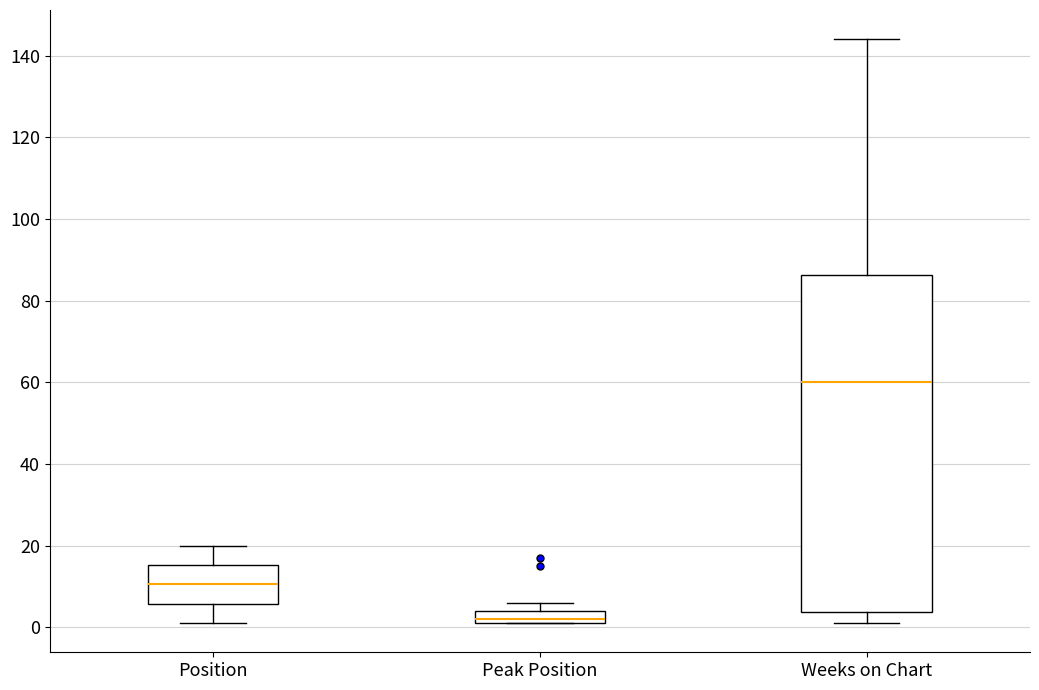

Reading left to right, transcribe this box plot: for each box, give where its median line is, the range the box spans, and where its two whiskers end, as read against the y-axis. The values are not printed on the chart, so give them approximately, as read against the axis.

Position: median 10, box 6 to 16, whiskers 2 to 20
Peak Position: median 2 (just above the box's lower edge), box 2 to 4, whiskers 2 to 6
Weeks on Chart: median 60, box 4 to 86, whiskers 2 to 144